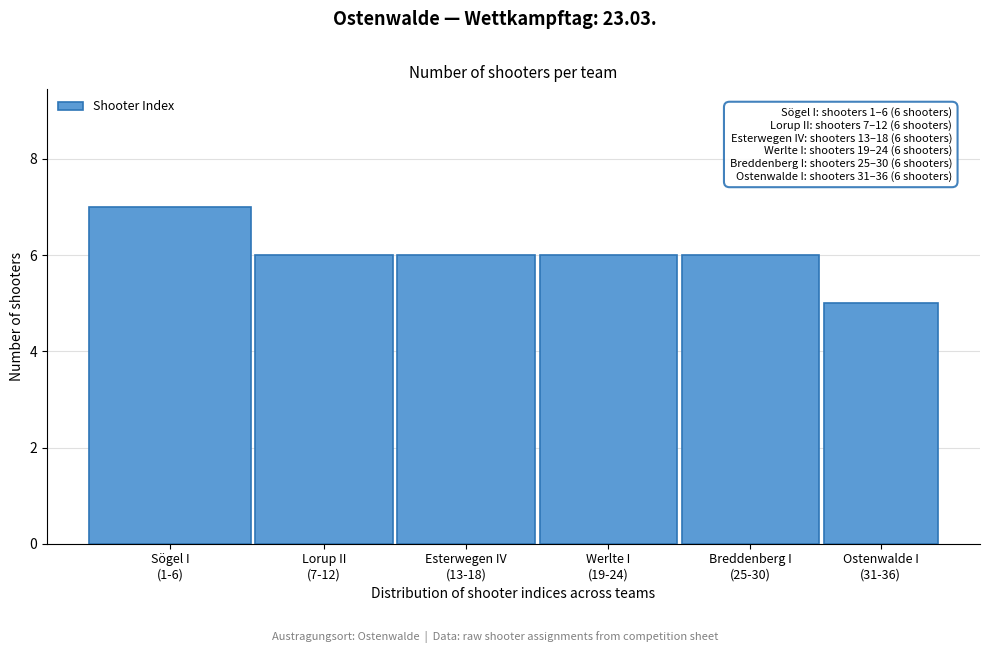

Reading left to right, transcribe all the data shown in this chart.

7	6	6	6	6	5